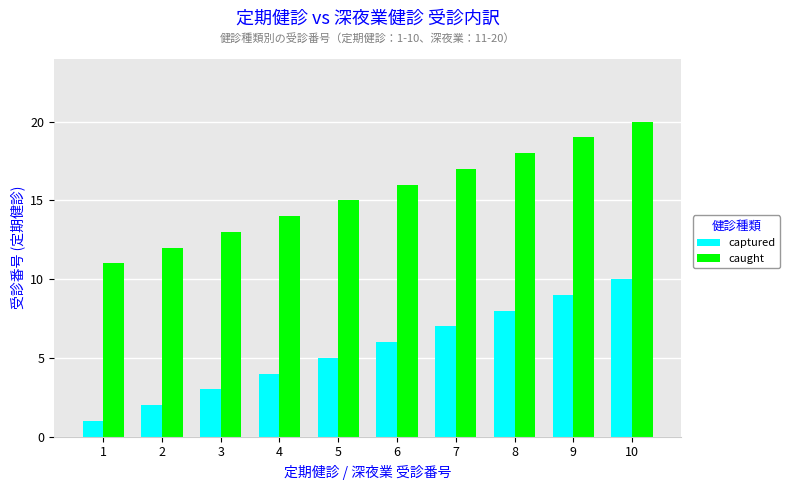

Read the captured value at 5.

5